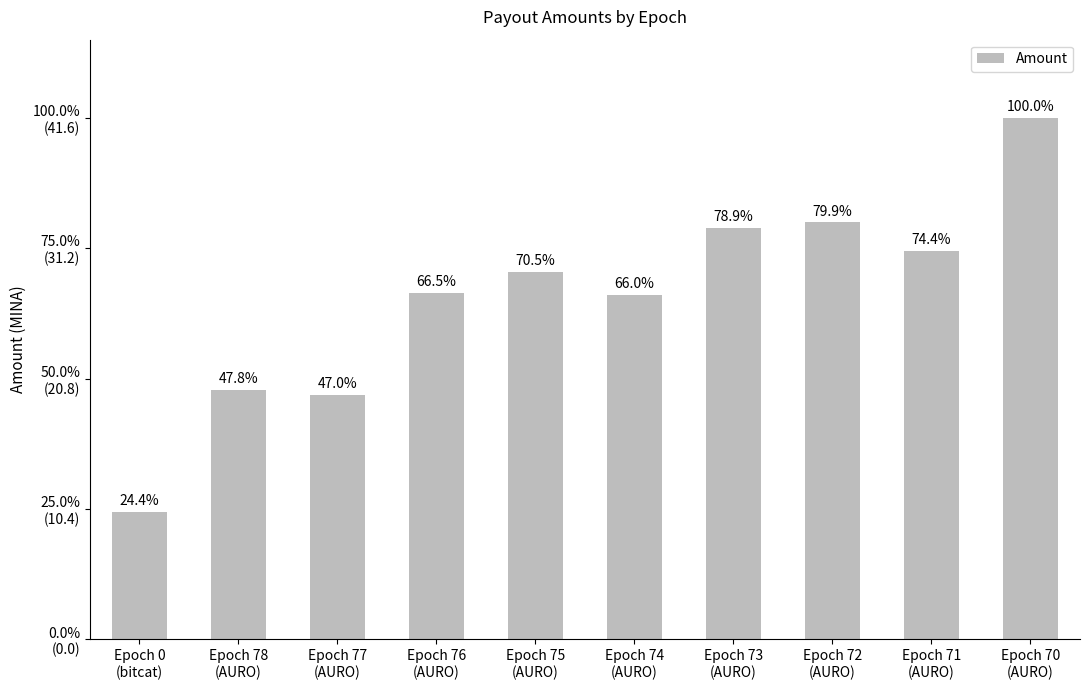

What is the value of the 10th bar from the left?

41.6